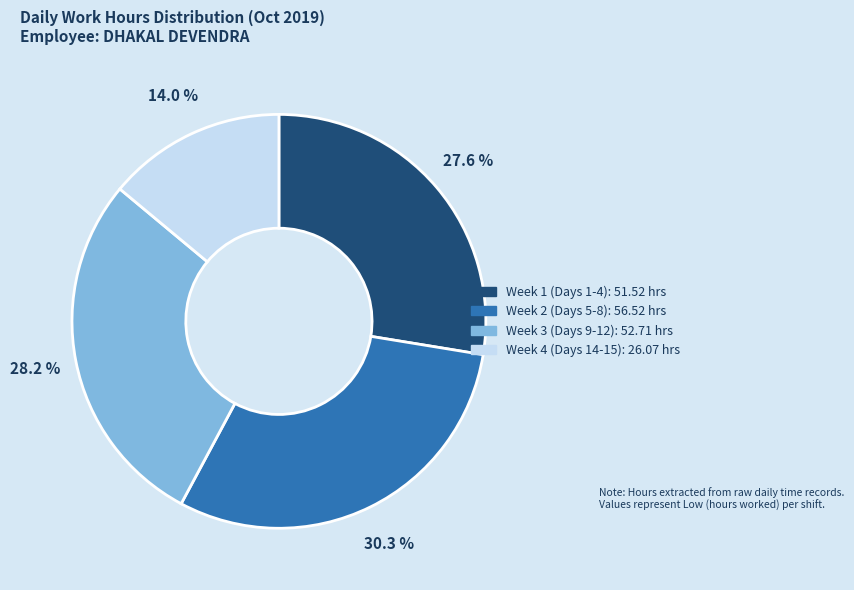

Is there a majority slice in this chart?

No